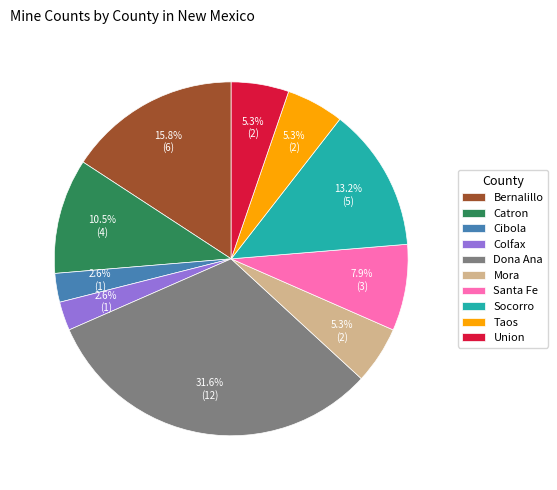

How many slices are in this pie chart?

10